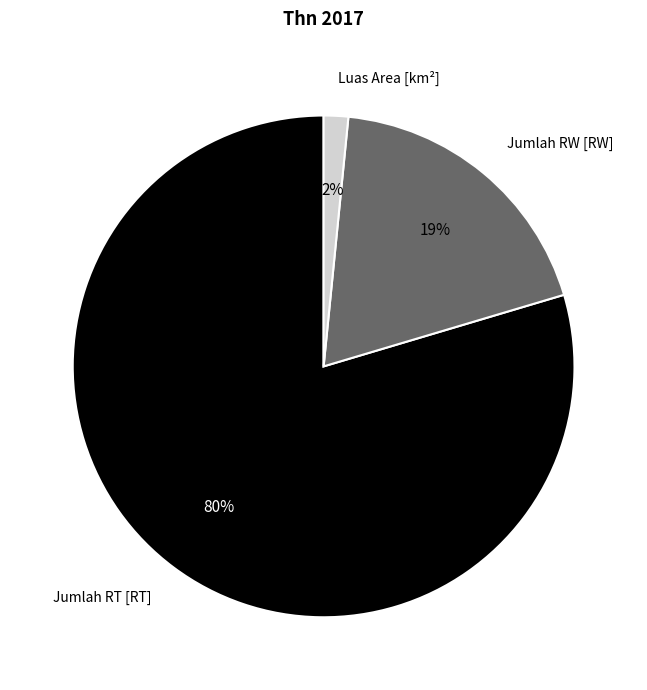

Between Jumlah RT [RT] and Jumlah RW [RW], which is larger?

Jumlah RT [RT]